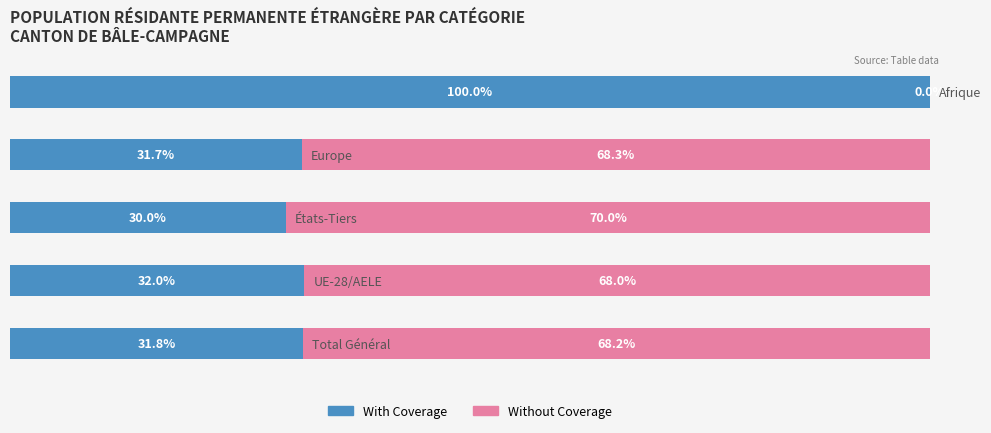

What are all the series names shown in the legend?

With Coverage, Without Coverage